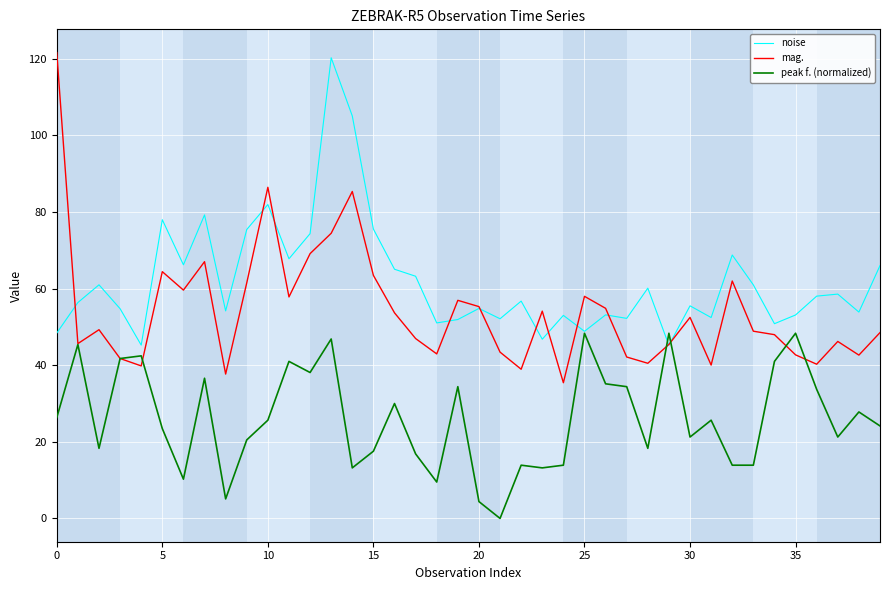

Rank the series by their average value, from lowest to highest.

peak f. (normalized), mag., noise